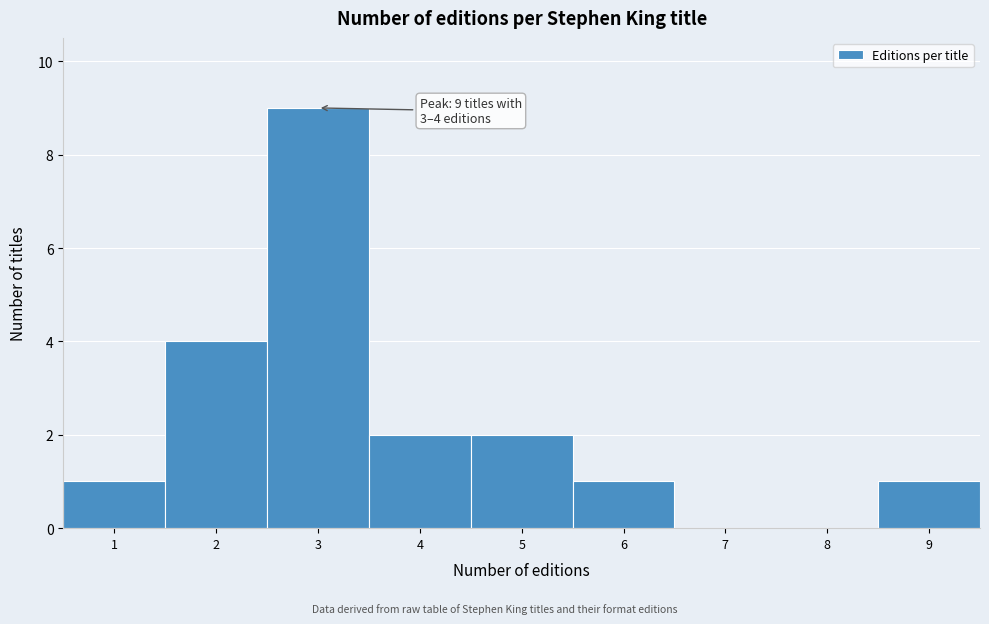

Reading left to right, transcribe all the data shown in this chart.

1=1	2=4	3=9	4=2	5=2	6=1	7=0	8=0	9=1